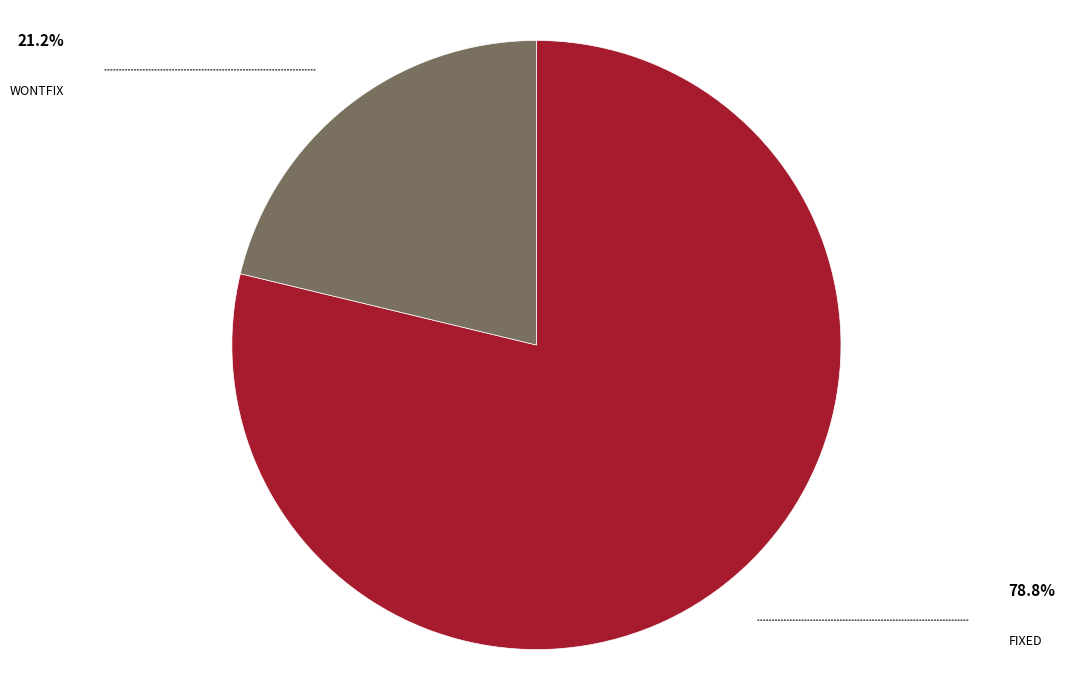

Does any single category account for the majority?

Yes